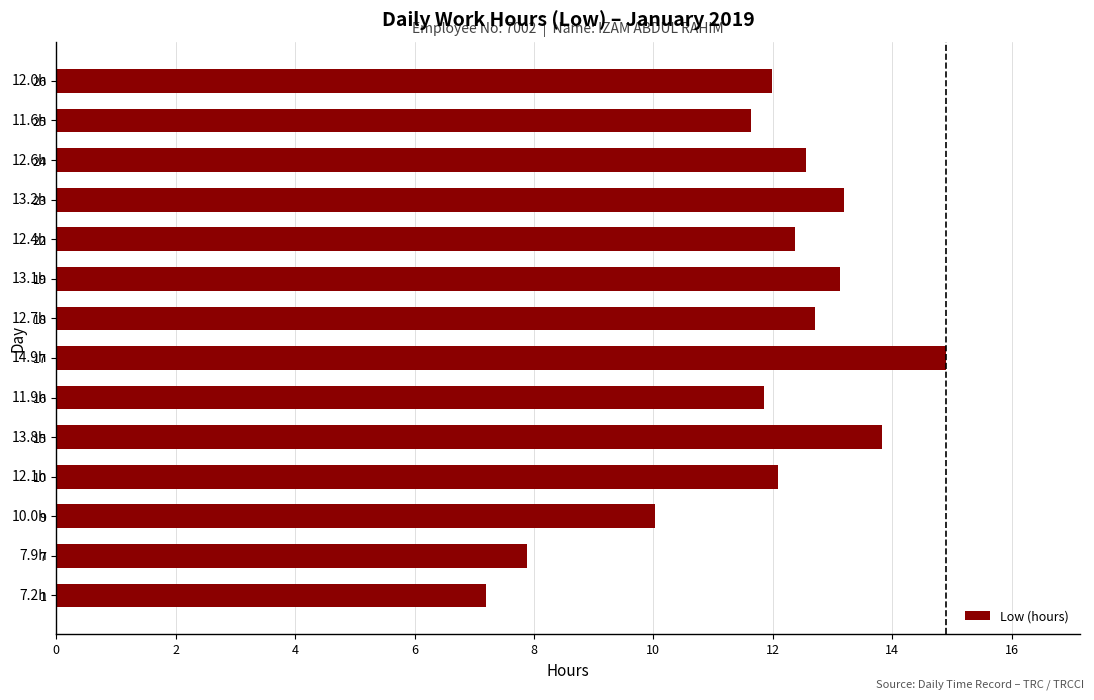

What is the maximum value shown in the chart?

14.9